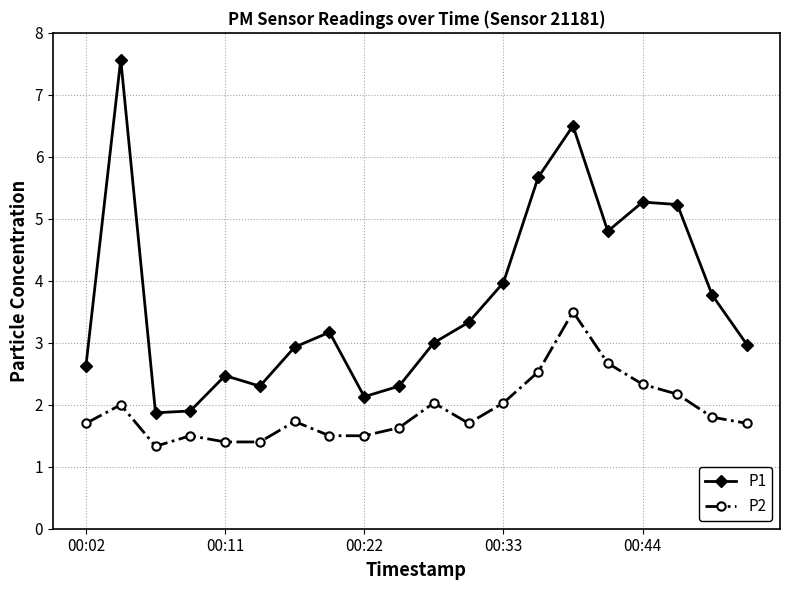

How many lines are shown in the chart?

2